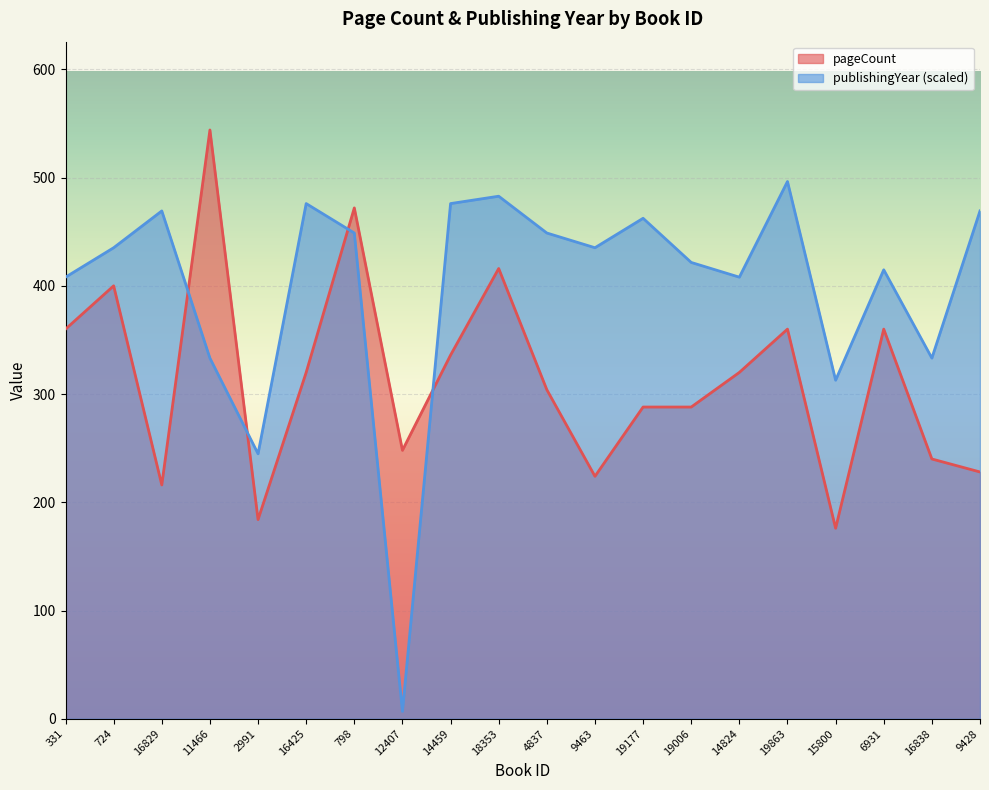

Which series has the largest total across all categories?

publishingYear